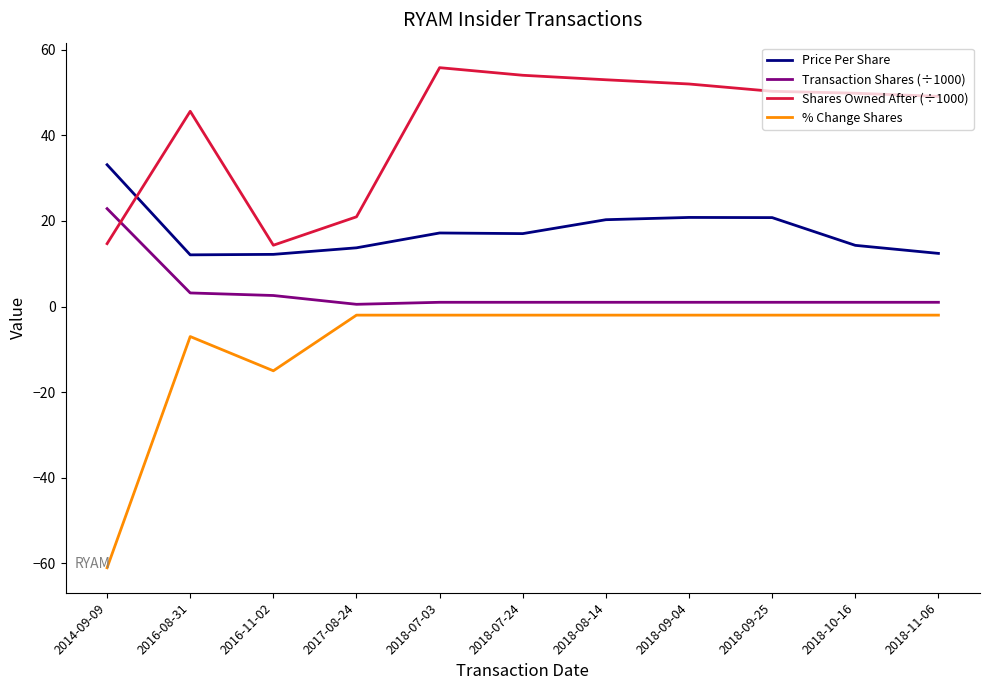

Rank the series by their maximum value, from highest to lowest.

Shares Owned After (÷1000), Price Per Share, Transaction Shares (÷1000), % Change Shares